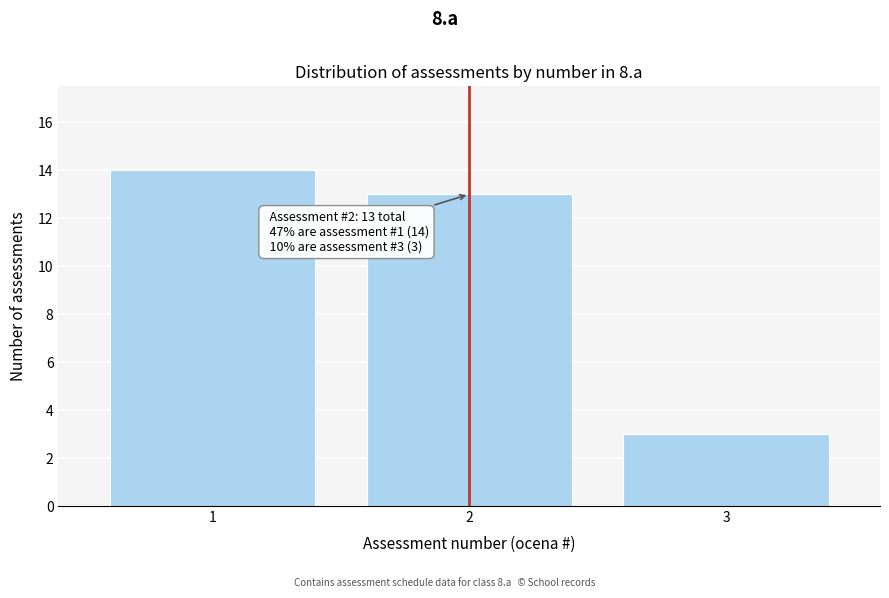

Reading right to left, transcribe all the data shown in this chart.

3	13	14